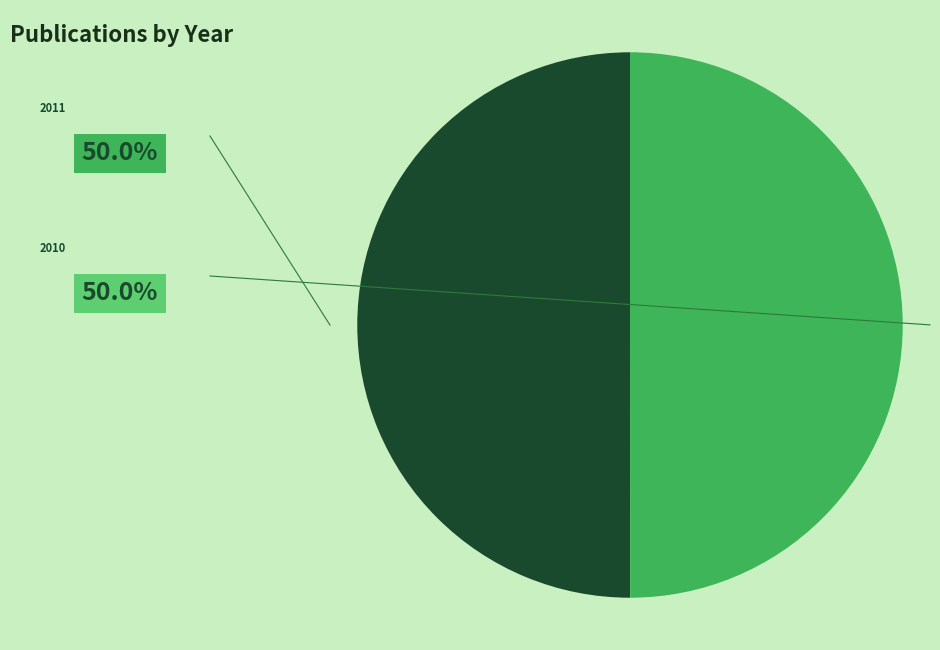

How many segments does this pie chart have?

2